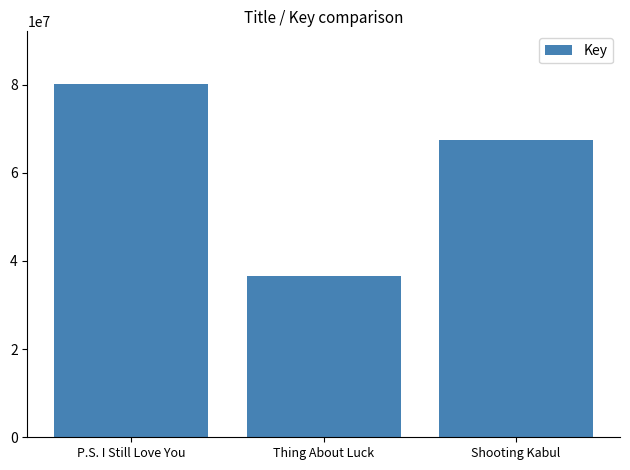

What is the change in value from P.S. I Still Love You to Shooting Kabul?

-12755618